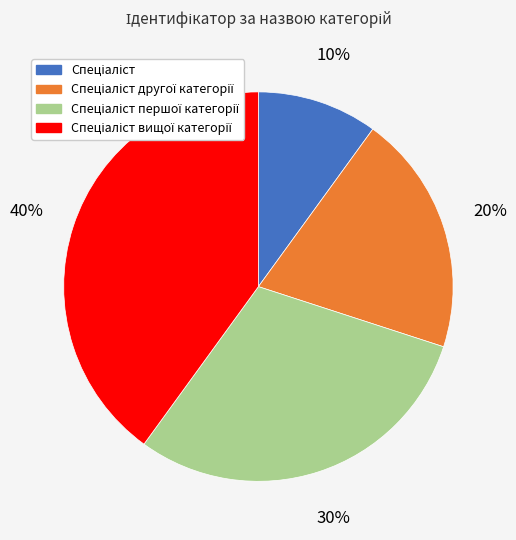

Does any single category account for the majority?

No